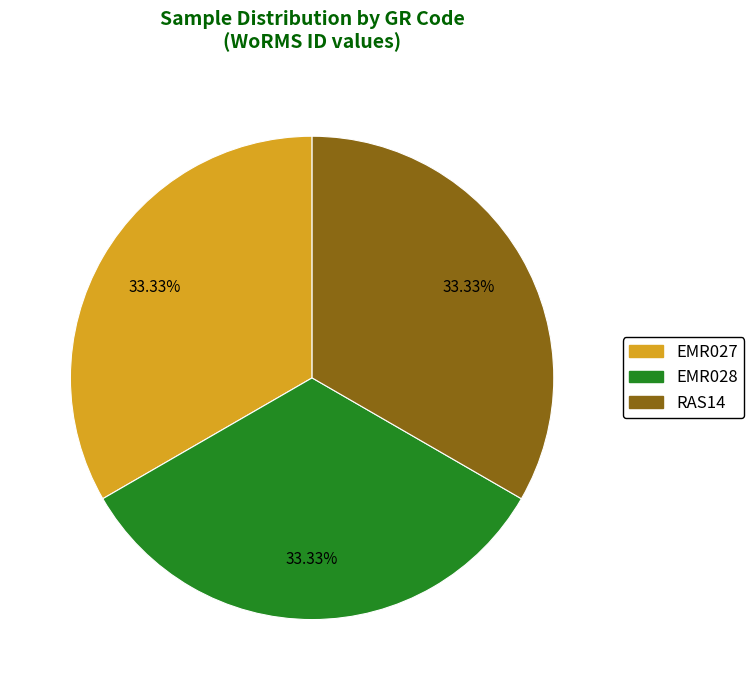

How much of the chart is everything except EMR028?

66.7%